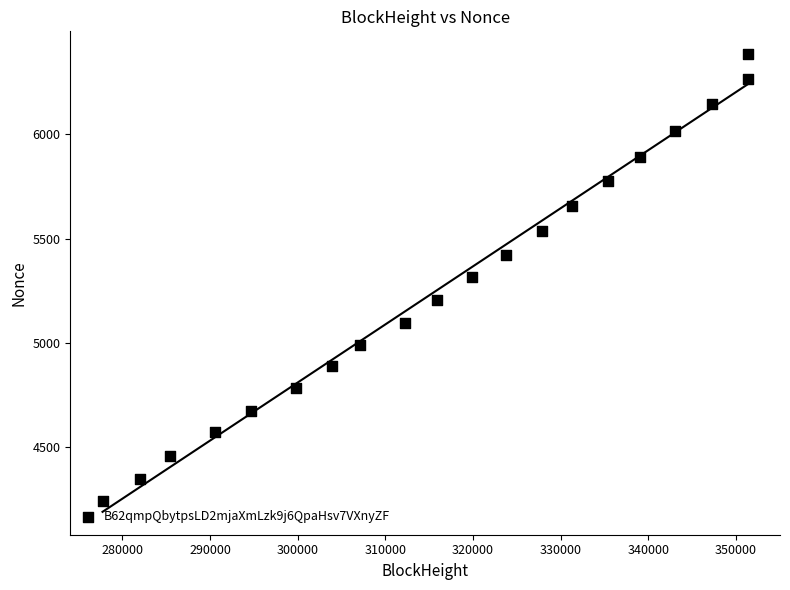

What is the range of Y values (max minus min)?

2139